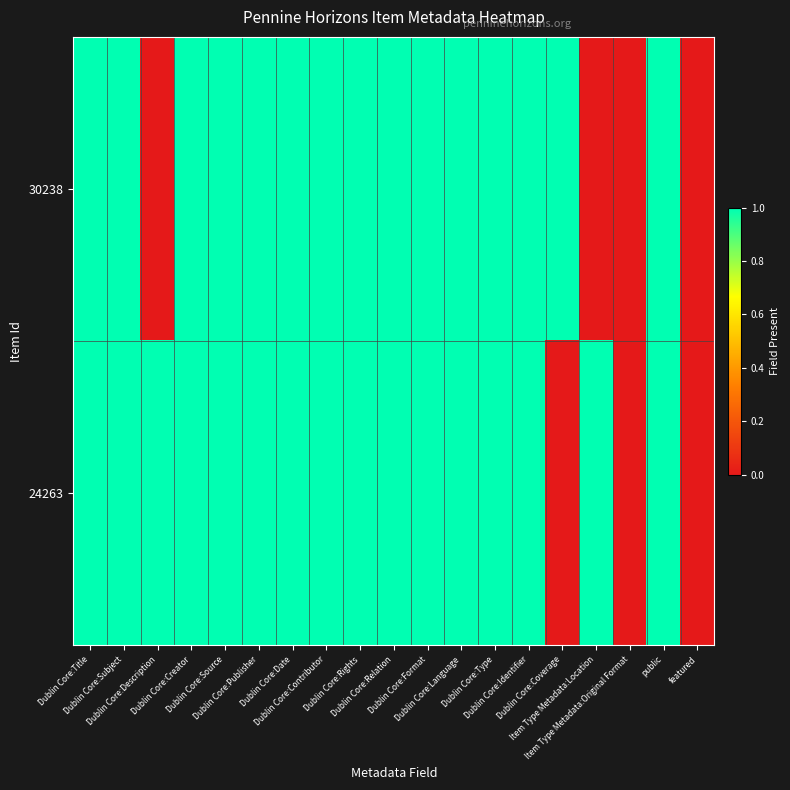

At Dublin Core:Publisher, list the series in order from smallest to largest.

30238, 24263